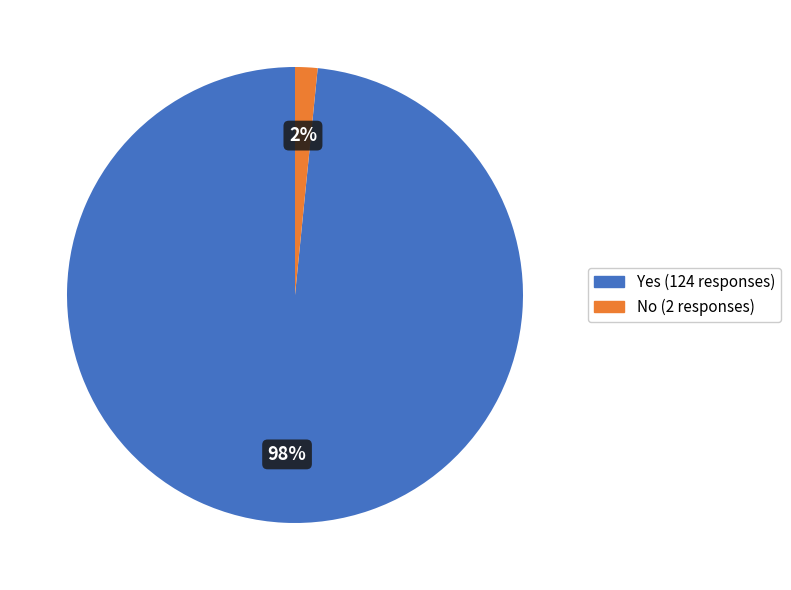

Which category has the biggest portion of the pie?

Yes (124 responses)